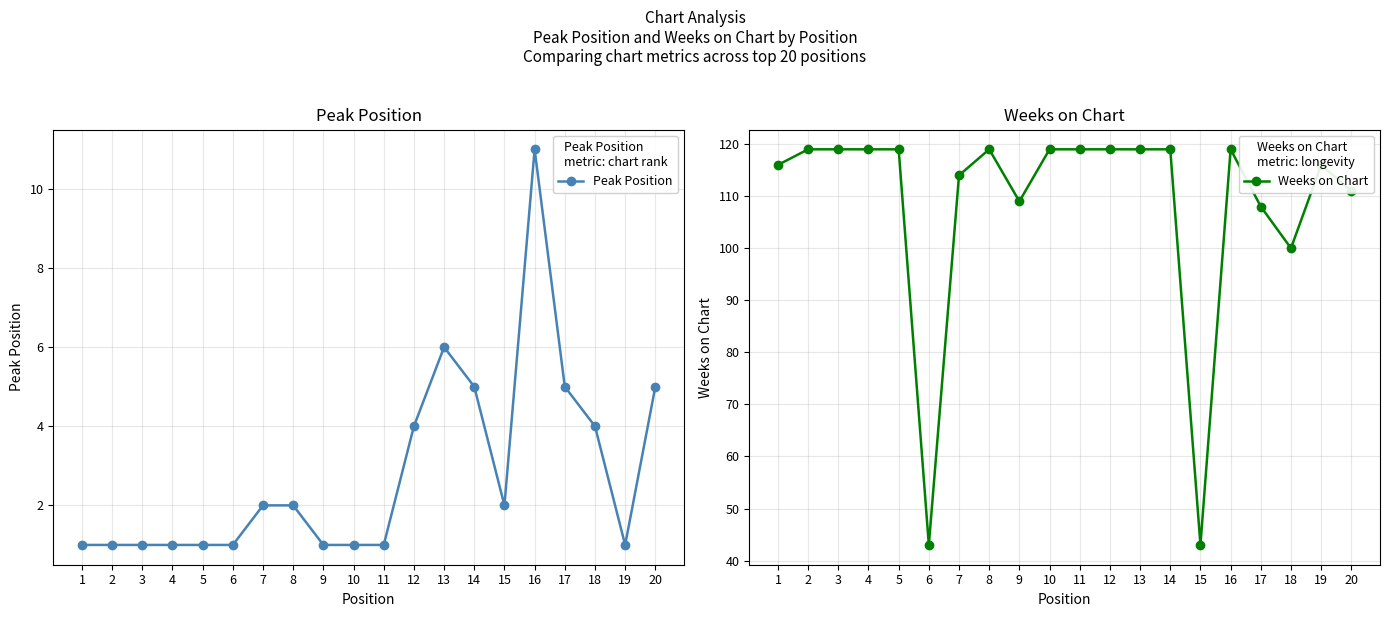

In Peak Position, how many points are lower than both neighbors (excluding endpoints)?

2